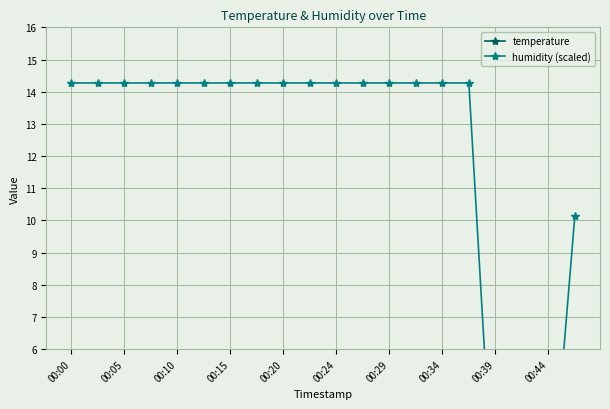

What is the minimum value for temperature?

16.7